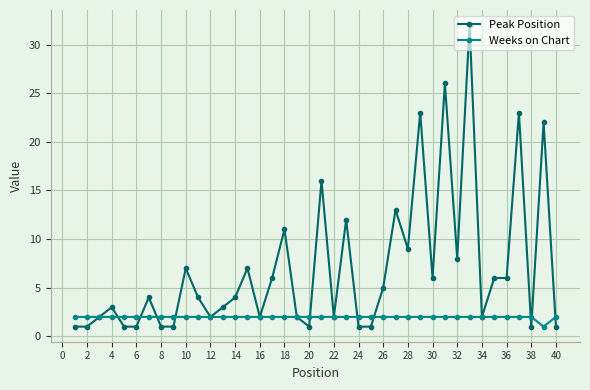

What is the maximum value for Peak Position?

32